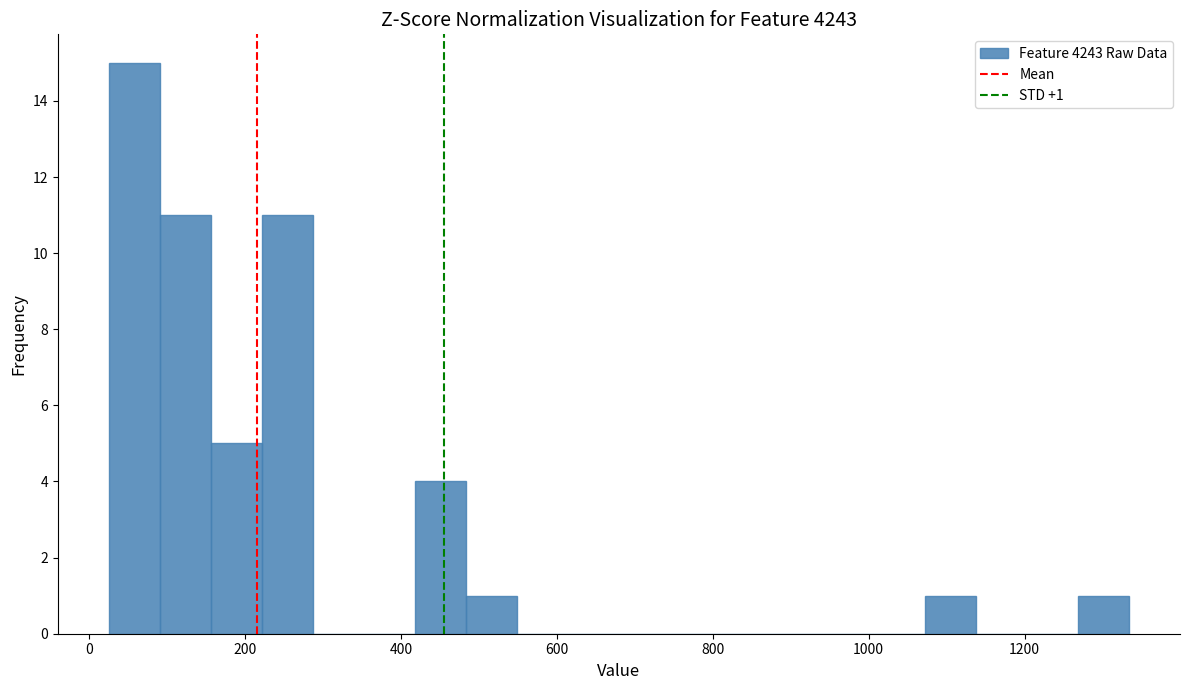

Around what value on the x-axis is the tallest bar? Give the approximate position of its centre, as read against the axis.

60